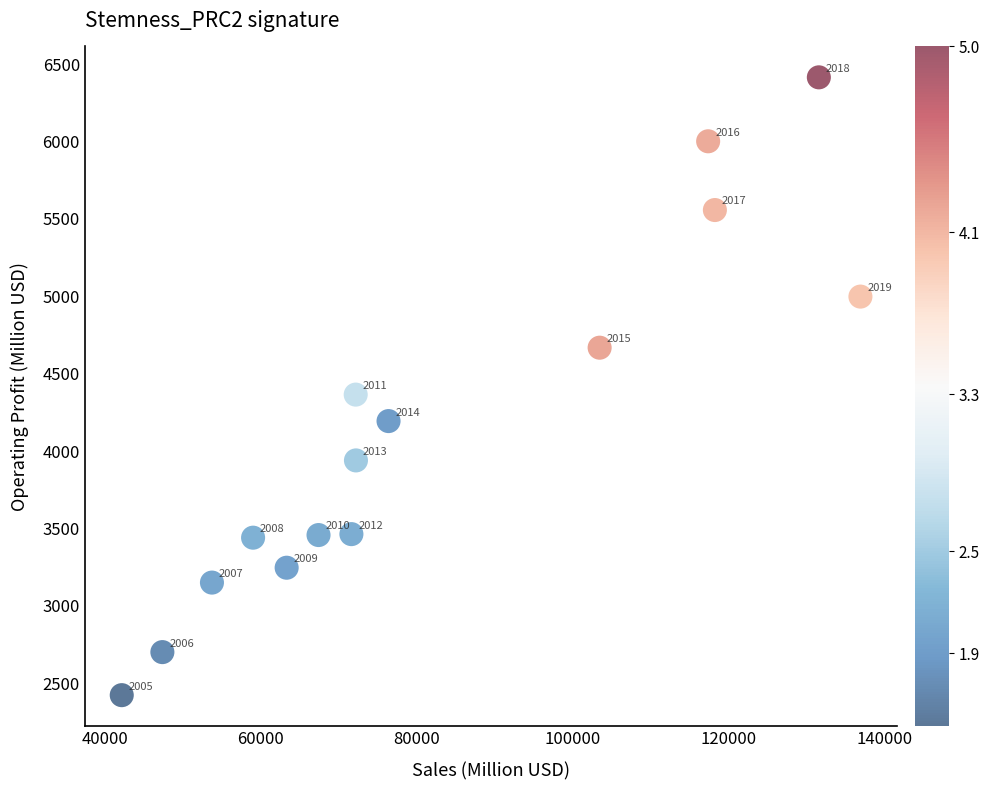

What Y value in the scatter plot is closest to 4419?

4365